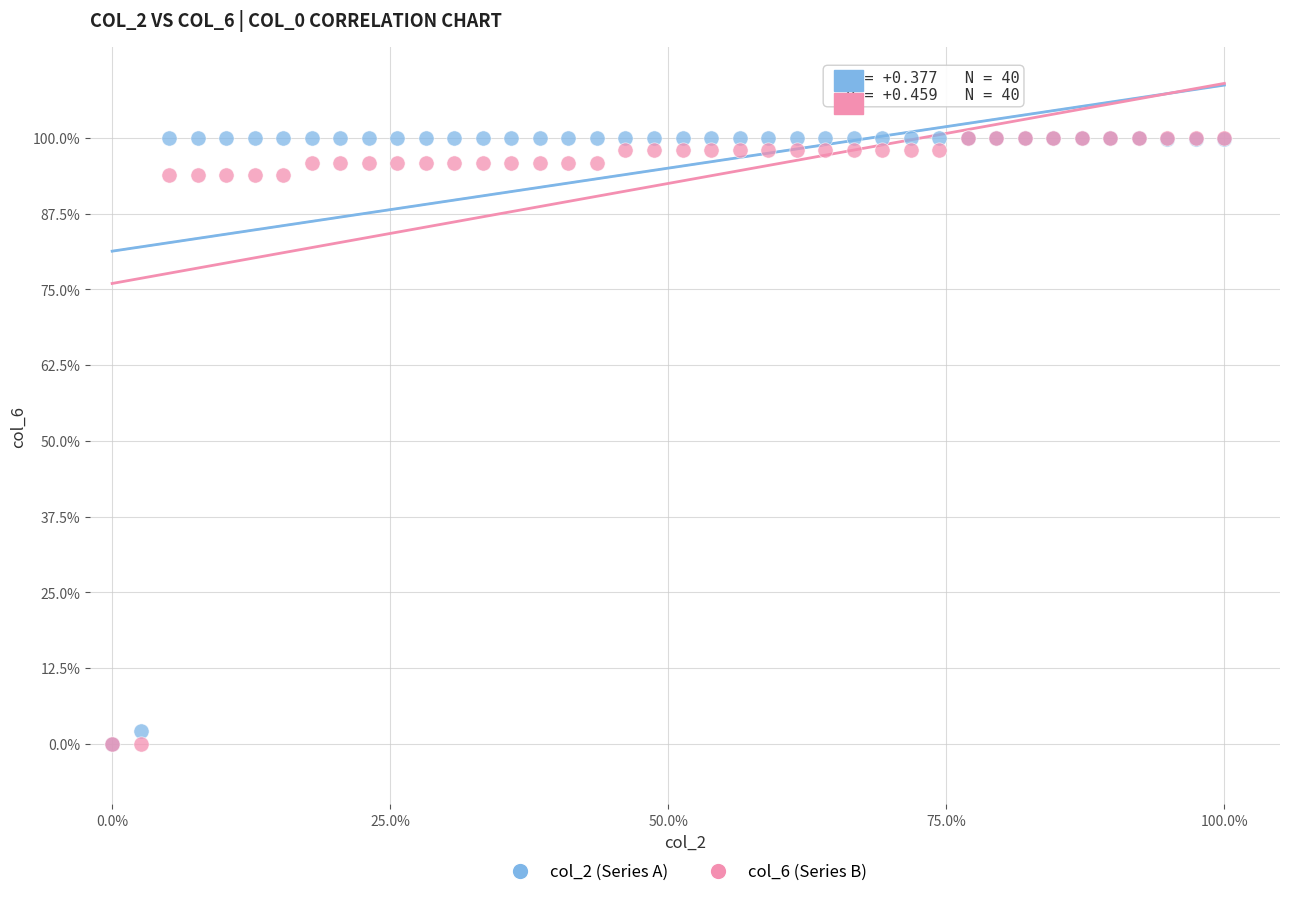

What are all the series names shown in the legend?

col_2 (Series A), col_6 (Series B)